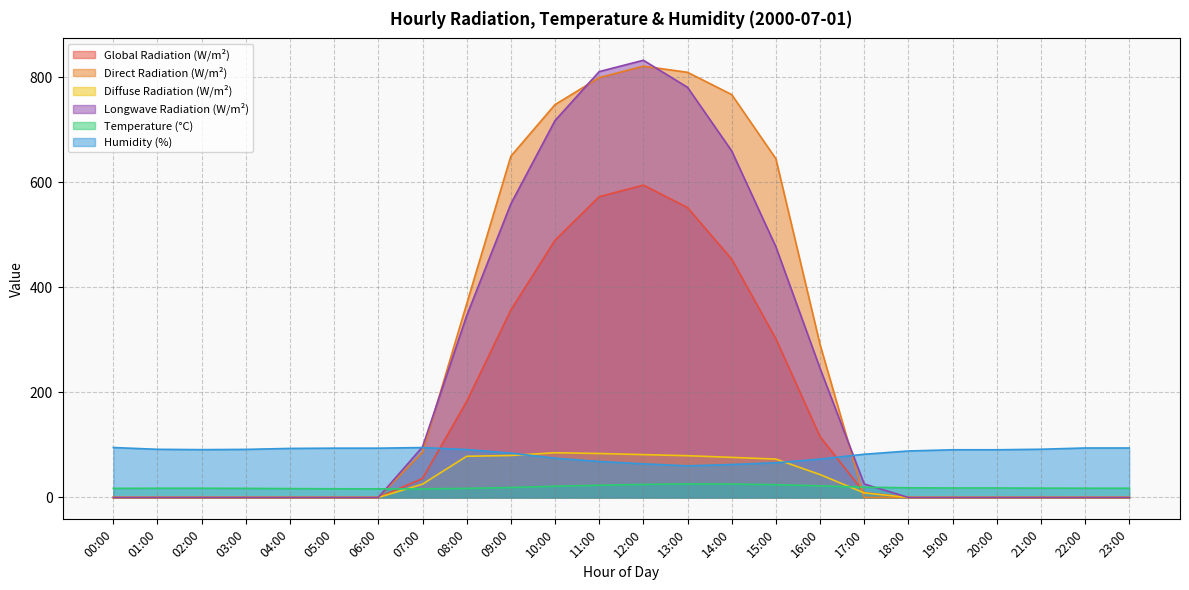

Reading left to right, transcribe all the data shown in this chart.

Global Radiation (W/m²): 00:00=0.0	01:00=0.0	02:00=0.0	03:00=0.0	04:00=0.0	05:00=0.0	06:00=0.0	07:00=36.1	08:00=183.1	09:00=357.1	10:00=490.1	11:00=572.9	12:00=594.9	13:00=552.2	14:00=453.9	15:00=302.3	16:00=116.0	17:00=9.2	18:00=0.0	19:00=0.0	20:00=0.0	21:00=0.0	22:00=0.0	23:00=0.0
Direct Radiation (W/m²): 00:00=0.0	01:00=0.0	02:00=0.0	03:00=0.0	04:00=0.0	05:00=0.0	06:00=0.0	07:00=86.0	08:00=368.9	09:00=650.0	10:00=748.2	11:00=799.6	12:00=821.5	13:00=809.7	14:00=767.3	15:00=645.1	16:00=291.4	17:00=0.0	18:00=0.0	19:00=0.0	20:00=0.0	21:00=0.0	22:00=0.0	23:00=0.0
Diffuse Radiation (W/m²): 00:00=0.0	01:00=0.0	02:00=0.0	03:00=0.0	04:00=0.0	05:00=0.0	06:00=0.0	07:00=25.4	08:00=78.5	09:00=80.0	10:00=85.2	11:00=83.8	12:00=81.6	13:00=79.6	14:00=76.4	15:00=73.1	16:00=43.7	17:00=8.7	18:00=0.0	19:00=0.0	20:00=0.0	21:00=0.0	22:00=0.0	23:00=0.0
Longwave Radiation (W/m²): 00:00=0.0	01:00=0.0	02:00=0.0	03:00=0.0	04:00=0.0	05:00=0.0	06:00=0.0	07:00=96.4	08:00=346.2	09:00=559.3	10:00=717.8	11:00=811.1	12:00=832.7	13:00=781.2	14:00=660.0	15:00=477.5	16:00=246.0	17:00=25.8	18:00=0.0	19:00=0.0	20:00=0.0	21:00=0.0	22:00=0.0	23:00=0.0
Temperature (°C): 00:00=17.4	01:00=17.6	02:00=17.6	03:00=17.4	04:00=16.9	05:00=16.6	06:00=16.5	07:00=16.4	08:00=17.3	09:00=19.0	10:00=21.4	11:00=23.4	12:00=24.8	13:00=26.0	14:00=25.6	15:00=24.4	16:00=22.2	17:00=19.6	18:00=18.5	19:00=18.1	20:00=18.1	21:00=17.8	22:00=17.7	23:00=17.6
Humidity (%): 00:00=95.1	01:00=91.8	02:00=91.1	03:00=91.6	04:00=93.4	05:00=93.9	06:00=93.9	07:00=95.1	08:00=91.3	09:00=84.5	10:00=74.8	11:00=68.6	12:00=64.1	13:00=60.2	14:00=62.8	15:00=66.1	16:00=73.1	17:00=82.3	18:00=88.5	19:00=90.9	20:00=90.9	21:00=91.9	22:00=94.3	23:00=94.3